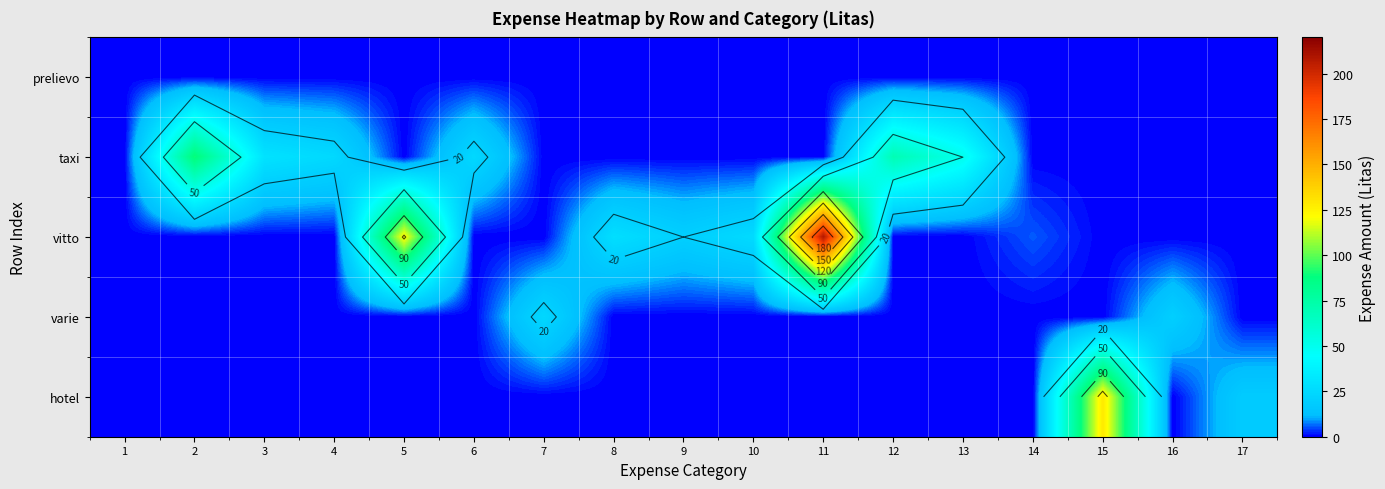

Is it true that taxi equals 27.5 at 5?

False